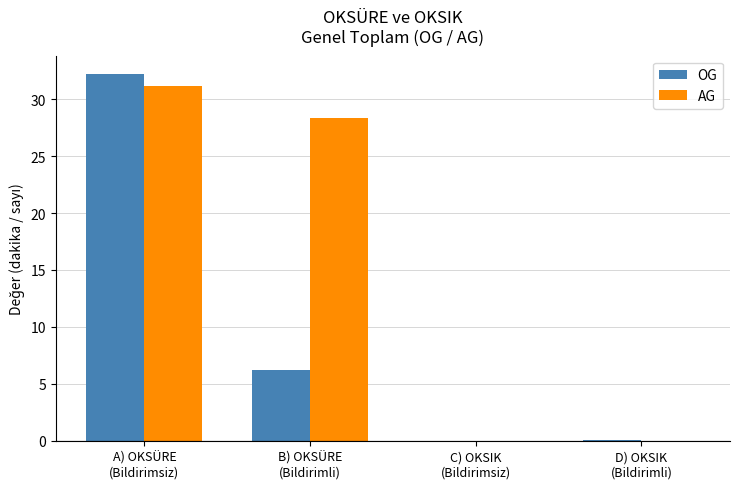

What is the maximum value shown in the chart?

32.2